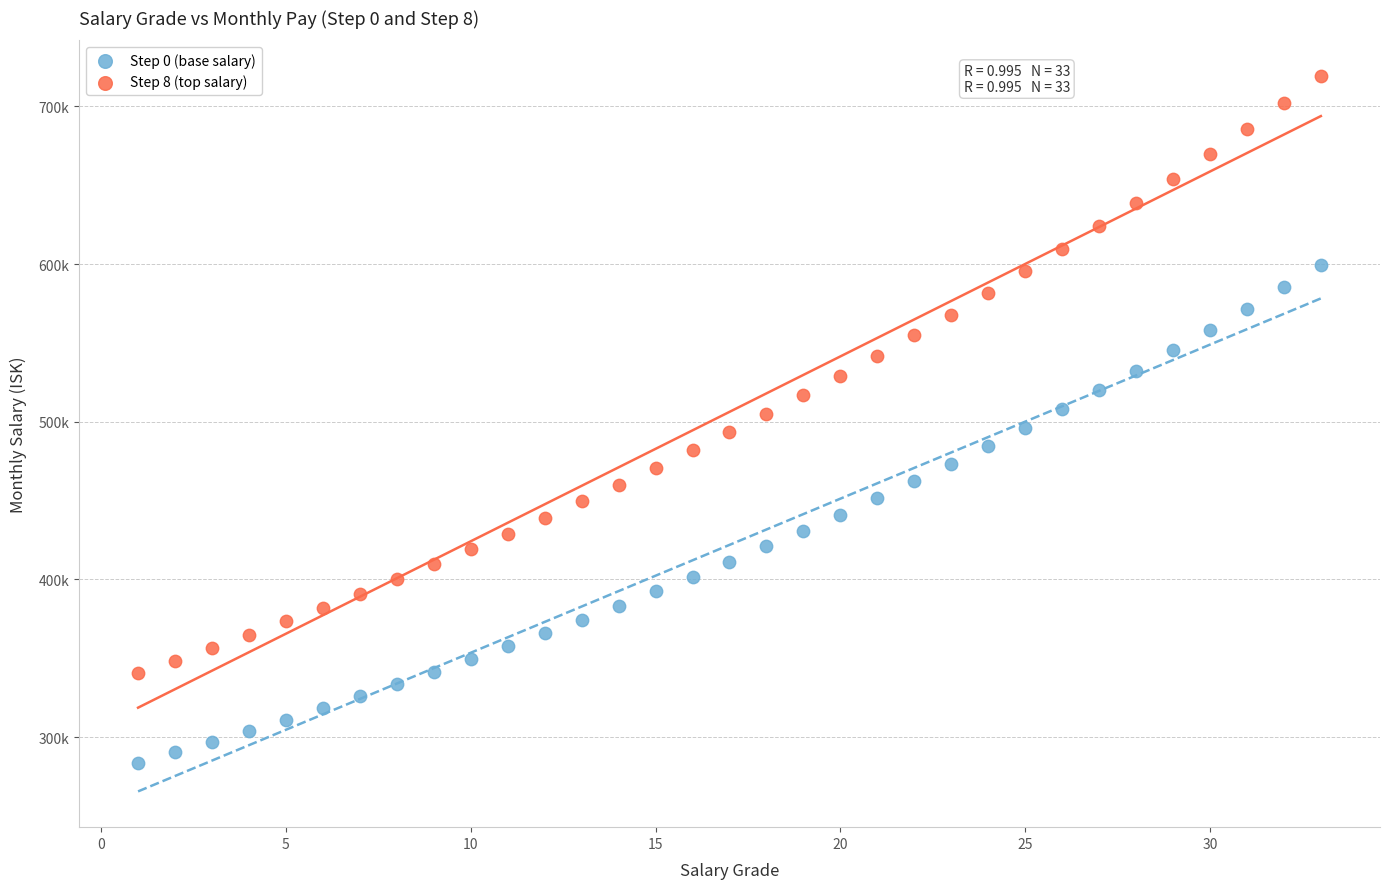

Which series contains the highest Y value?

Step 8 (top salary)